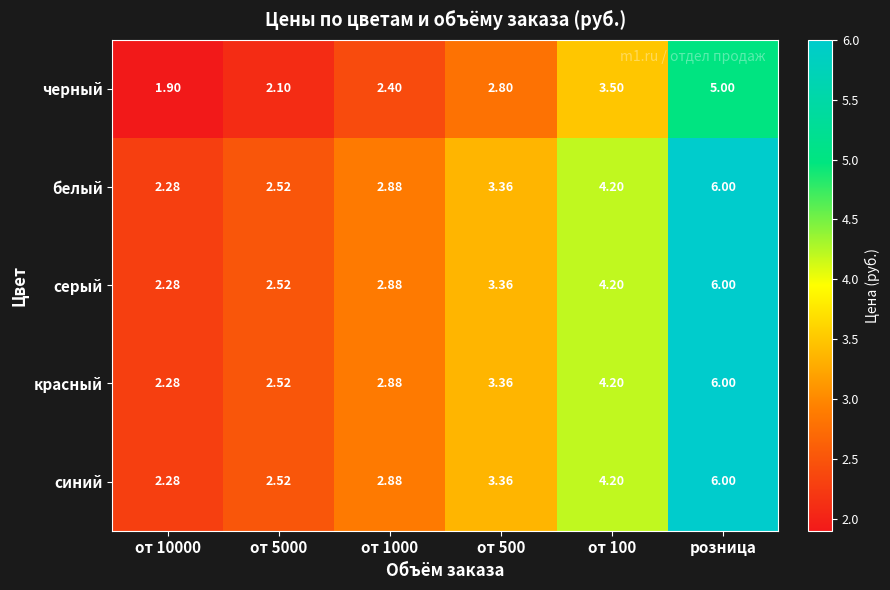

At how many categories does at least one series exceed 3?

3